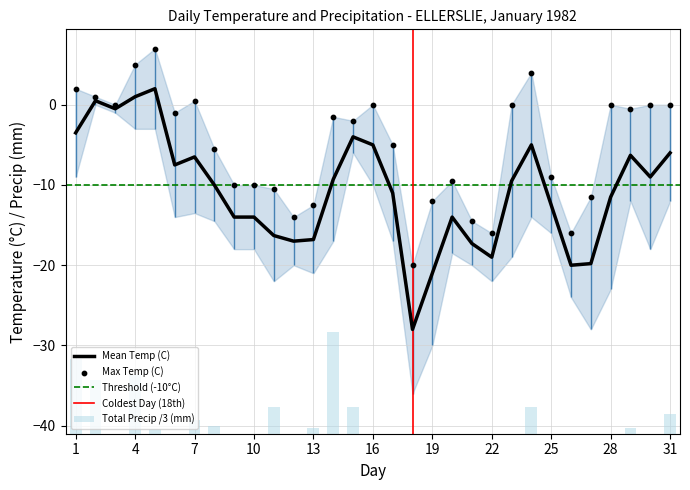

What is the total value across all series at 09?

-24.0